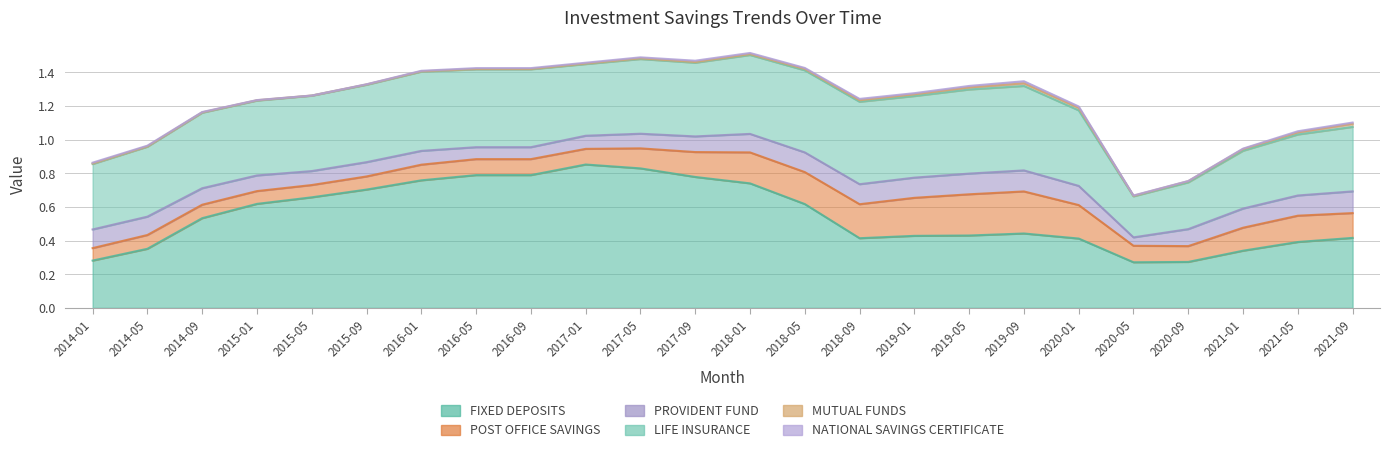

Count the number of data series in this chart.

6